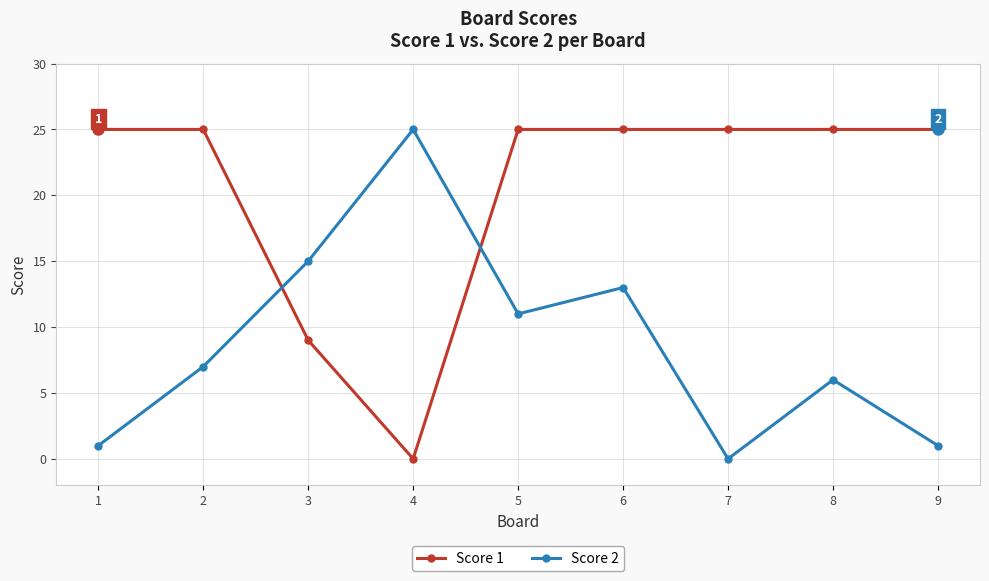

Reading left to right, list all the values displayed in this chart.

Score 1: 1=25	2=25	3=9	4=0	5=25	6=25	7=25	8=25	9=25
Score 2: 1=1	2=7	3=15	4=25	5=11	6=13	7=0	8=6	9=1